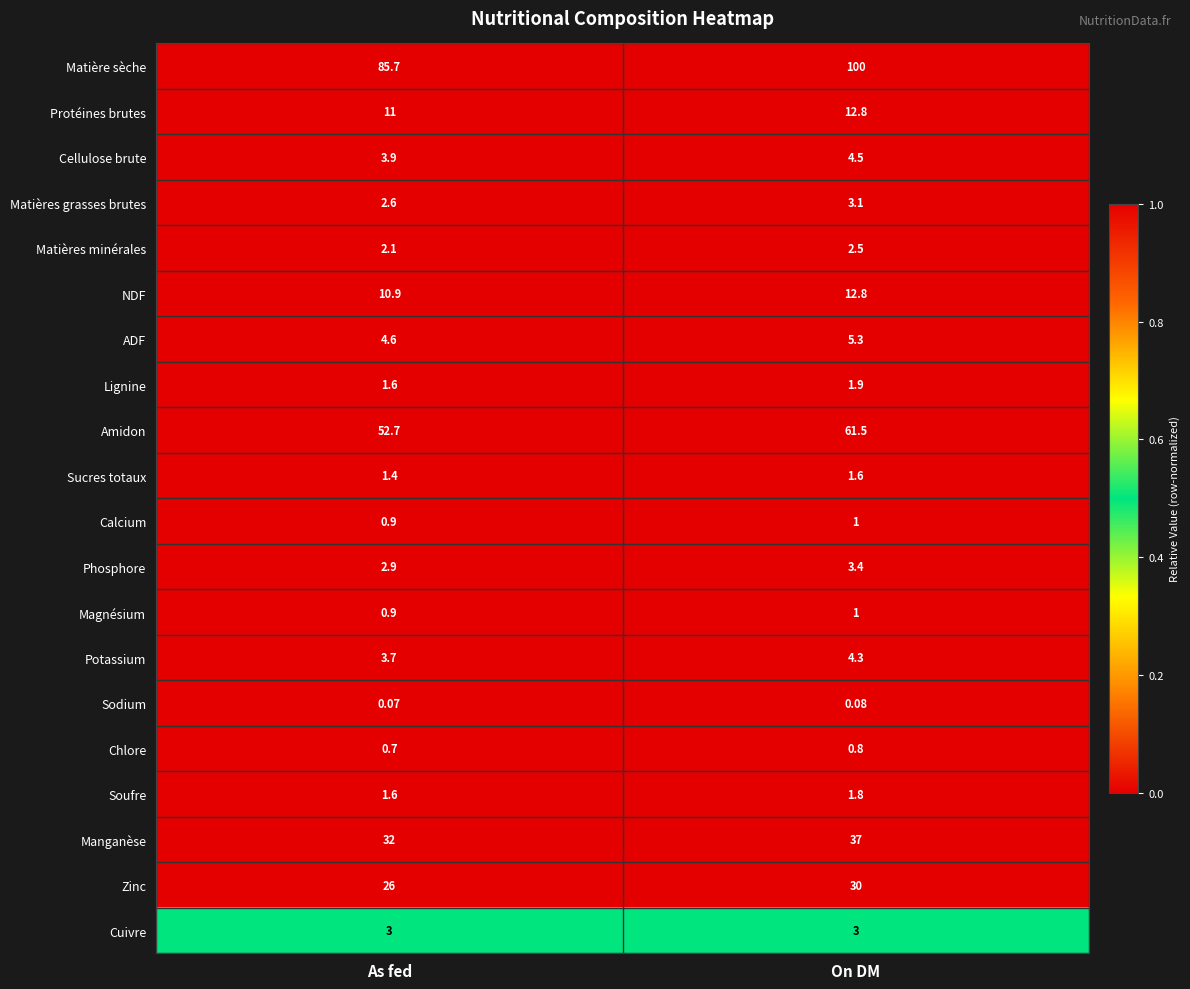

At which label is Magnésium closest to 0?

As fed